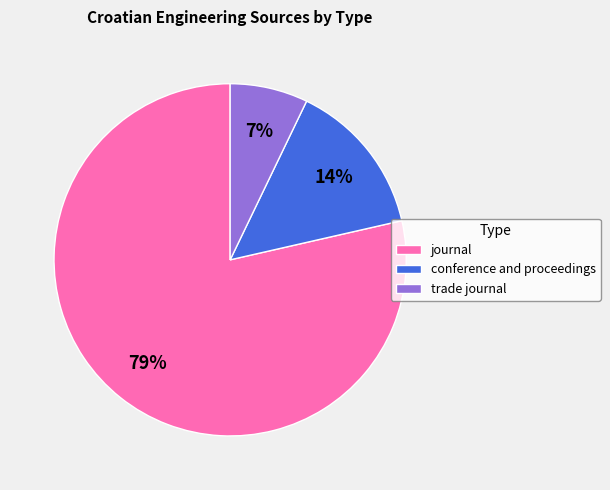

Which category has the biggest portion of the pie?

journal